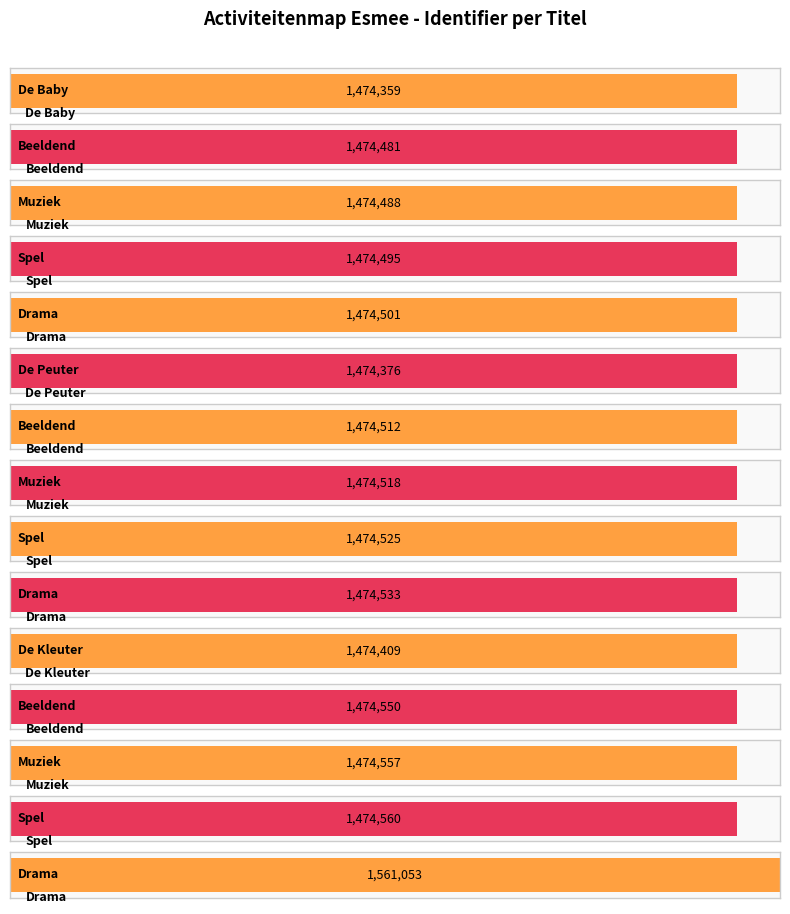

How many bars are there in total?

15